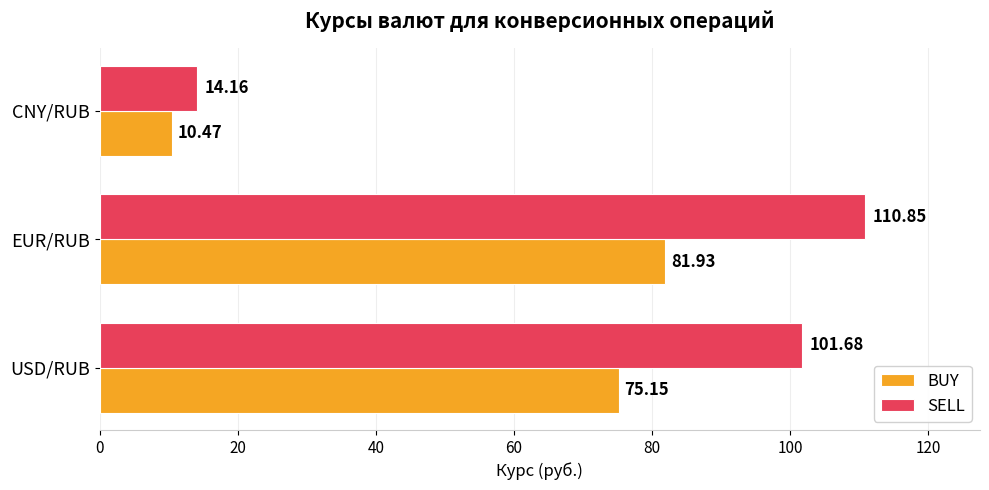

Is the value of SELL at USD/RUB greater than the value of BUY at CNY/RUB?

Yes